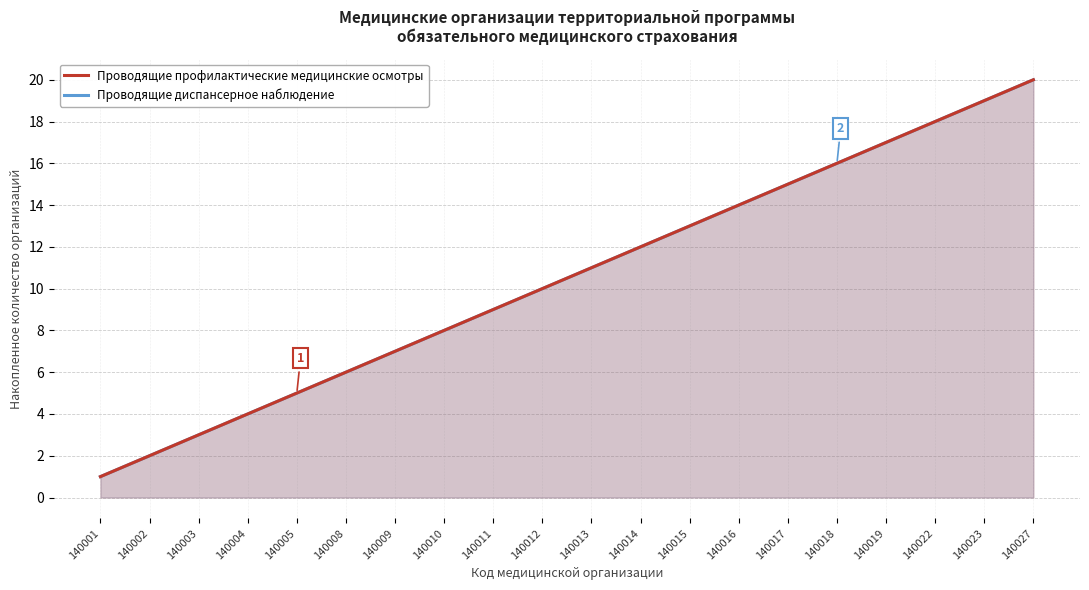

Where is Проводящие профилактические медицинские осмотры nearest to the value 10?

140012